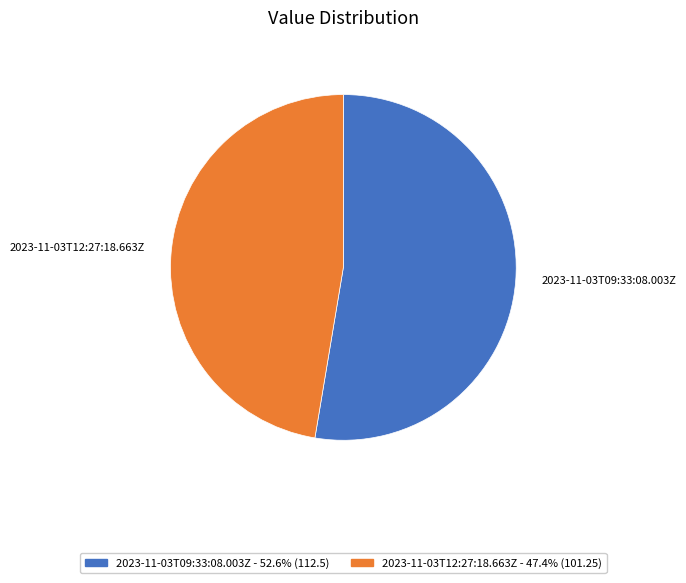

Does 2023-11-03T12:27:18.663Z represent more than half of the total?

No